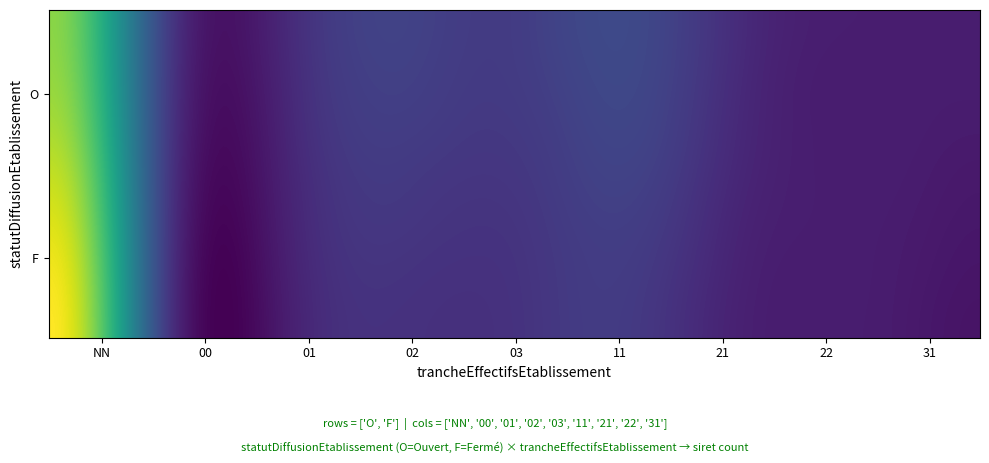

What is the average value?

6